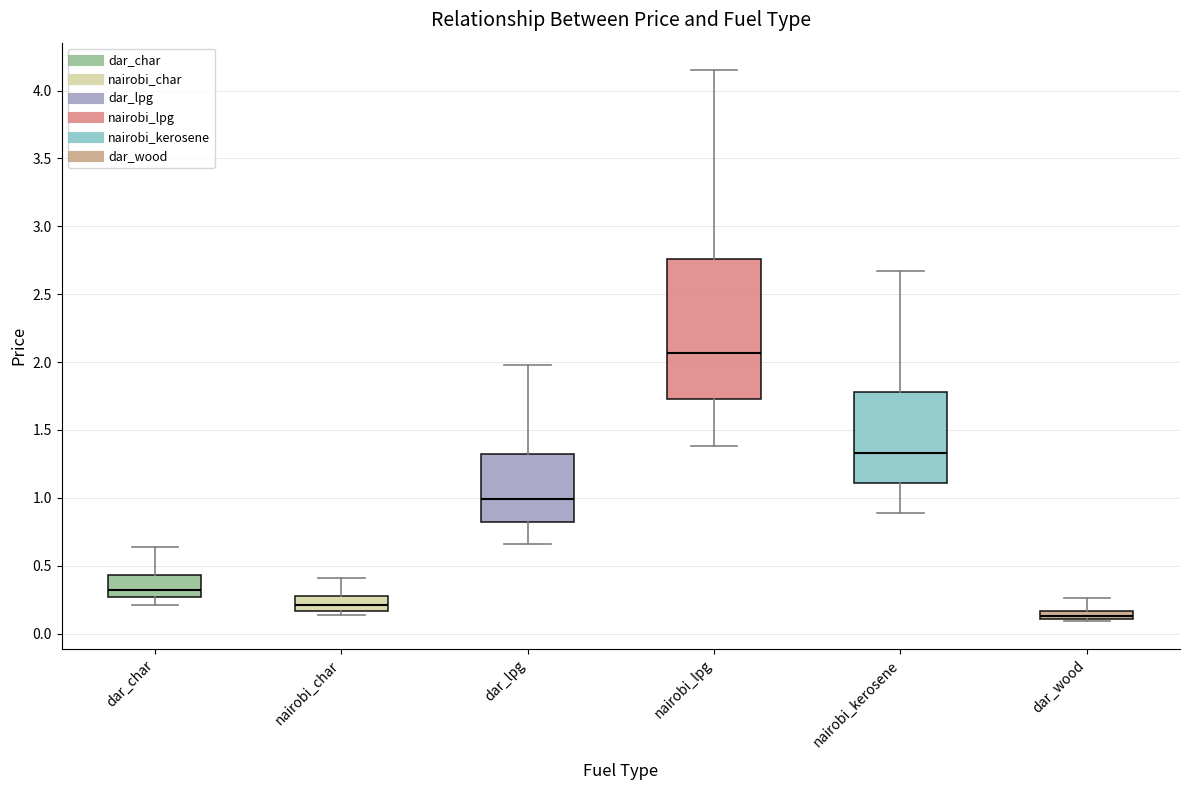

Where is the upper edge of the box for nairobi_char on the y-axis? The values are not printed on the chart, so give them approximately, as read against the axis.

0.30